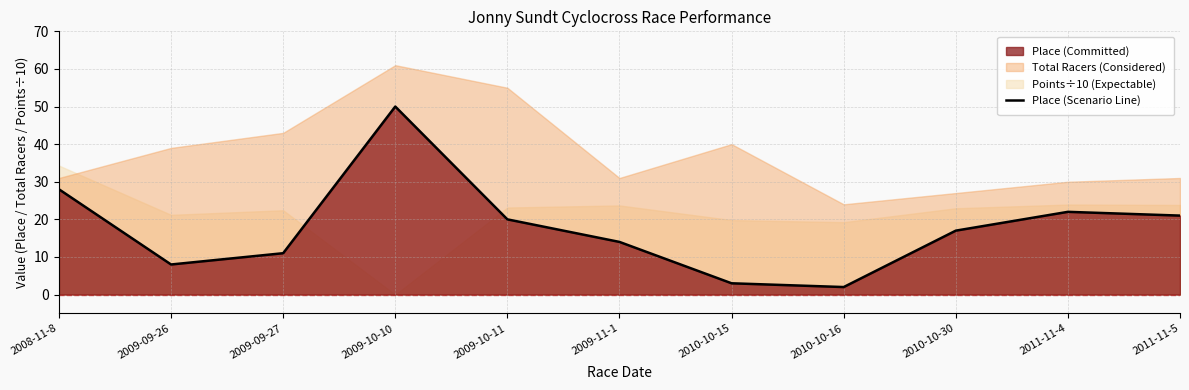

How many interior local valleys (lower than both neighbors) does the data have?

2